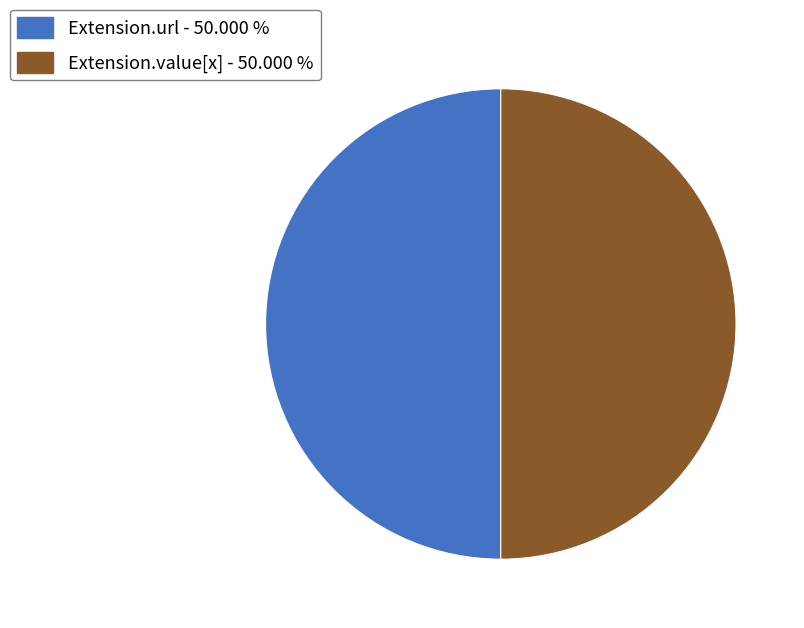

Count the number of slices in the pie.

2